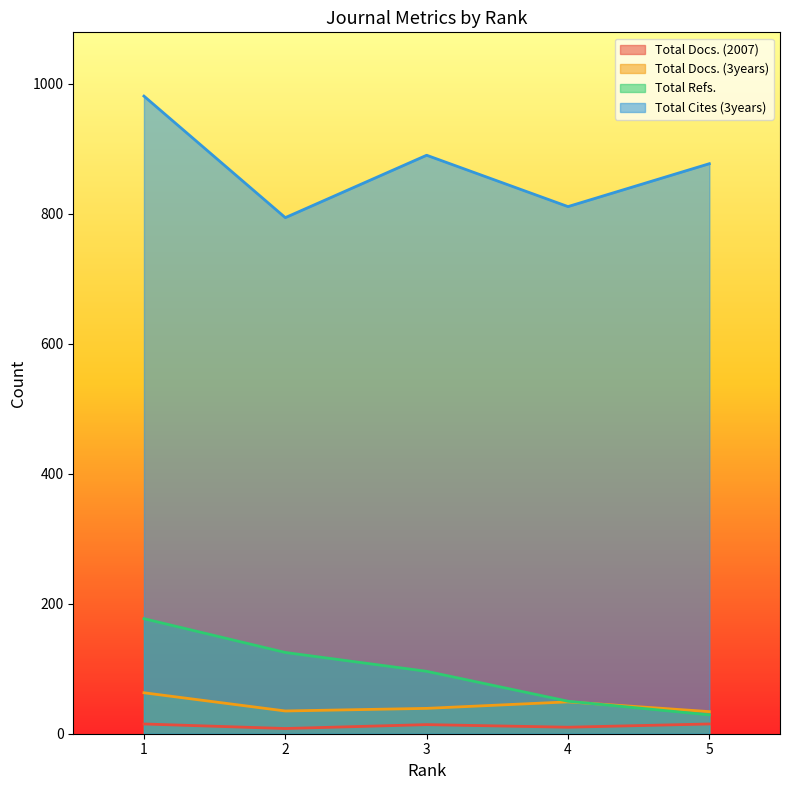

Where is Total Cites (3years) nearest to the value 887?

3